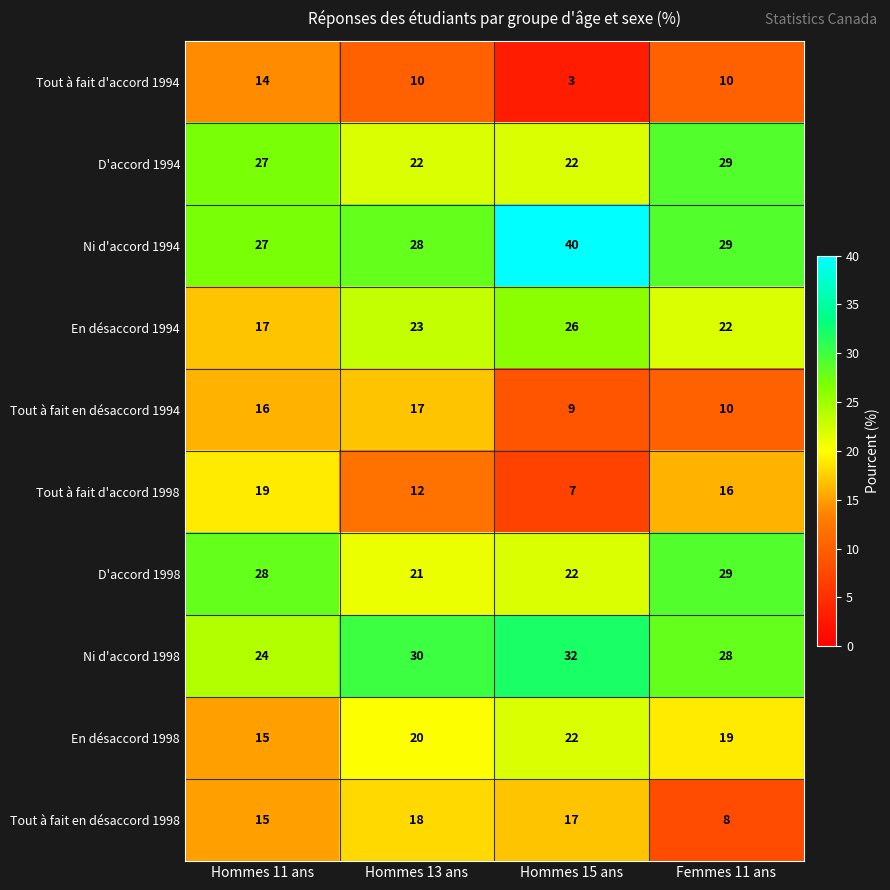

What is the smallest value displayed?

3